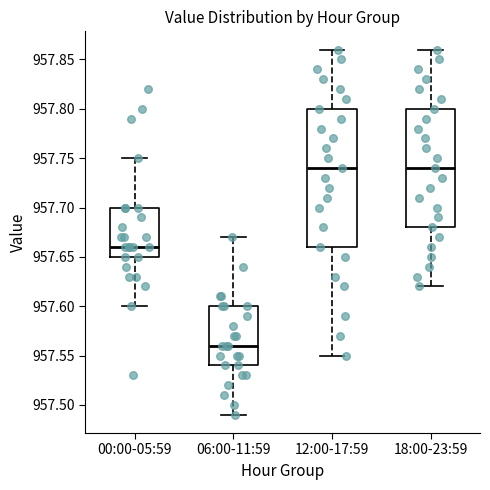

Which box is the tallest, from its lower edge to its upper edge?

12:00-17:59